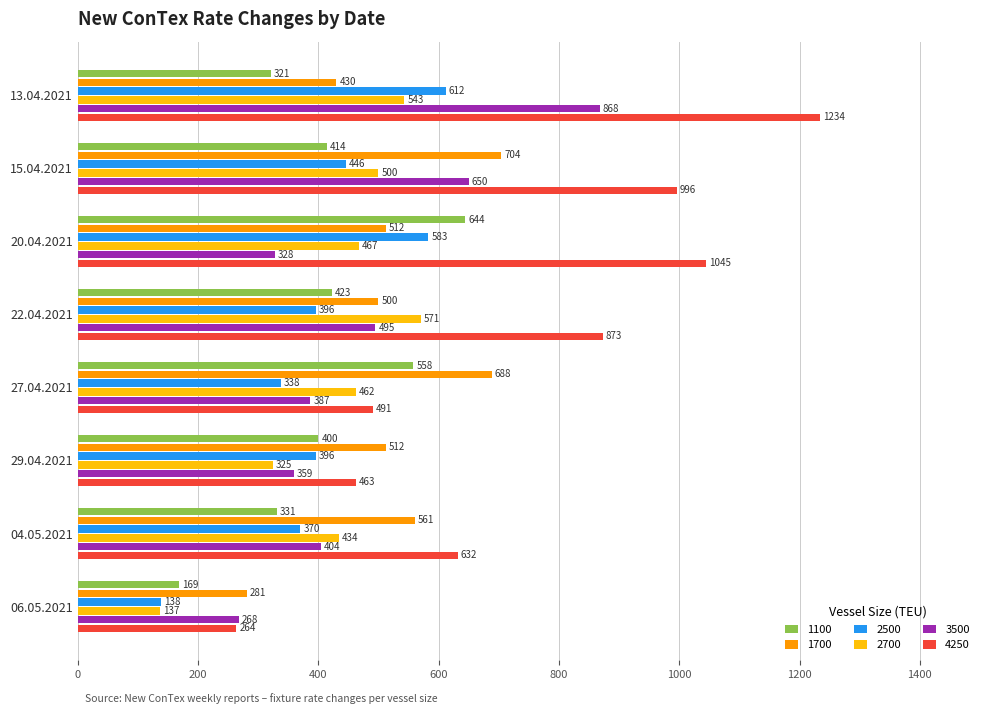

At which category is the sum across all series the highest?

13.04.2021